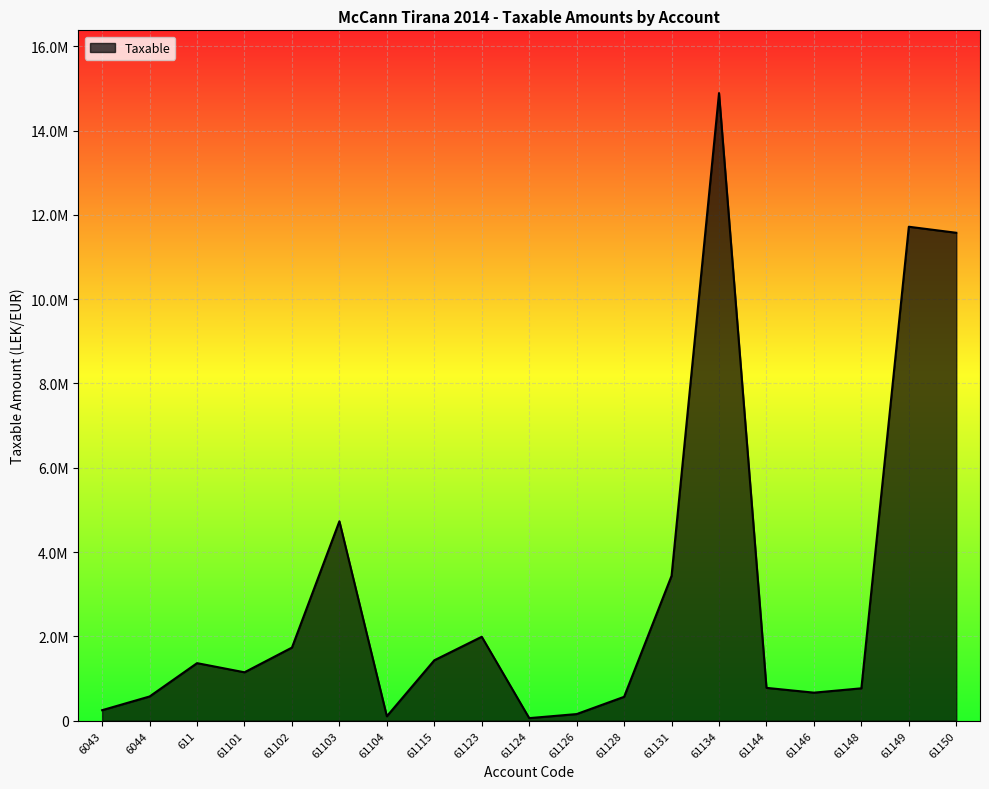

Between 6043 and 61128, which is larger?

61128